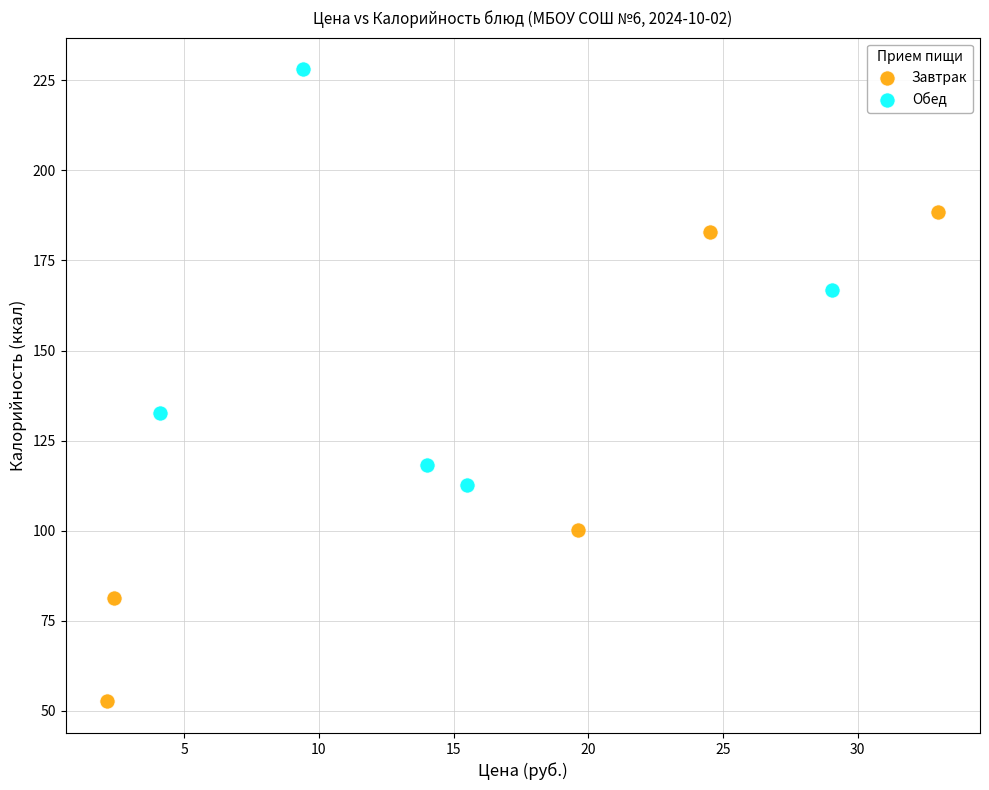

Which series reaches the maximum Y coordinate?

Обед